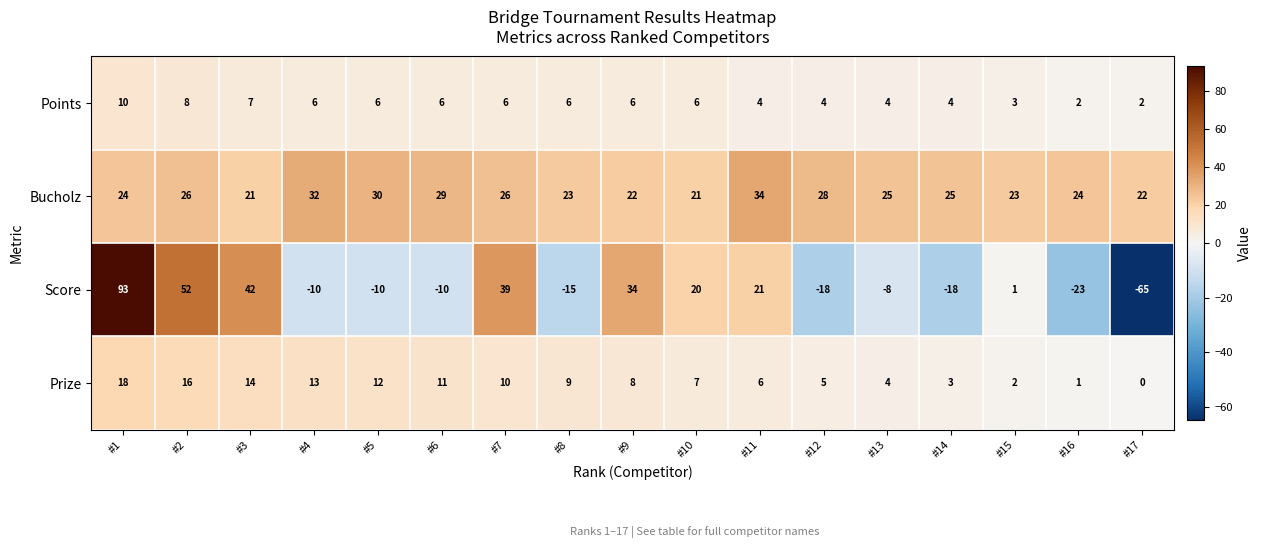

What is the sum of the Score values at #7 and #5?

29